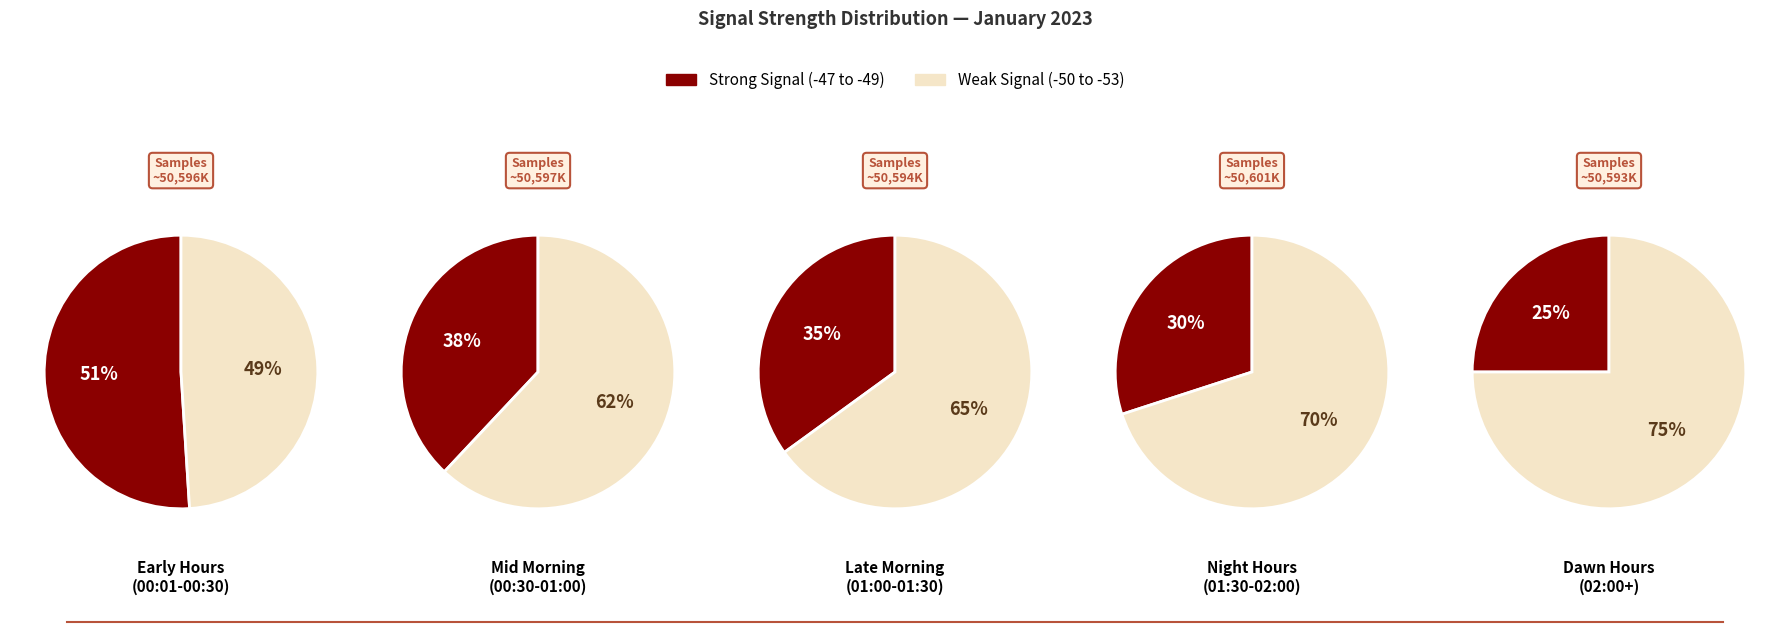

The 4 slice represents 11% of the pie. True or false?

False